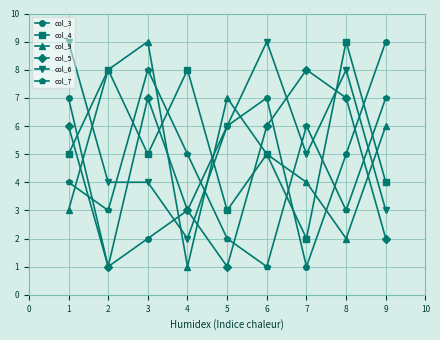

What is the greatest value displayed?

9